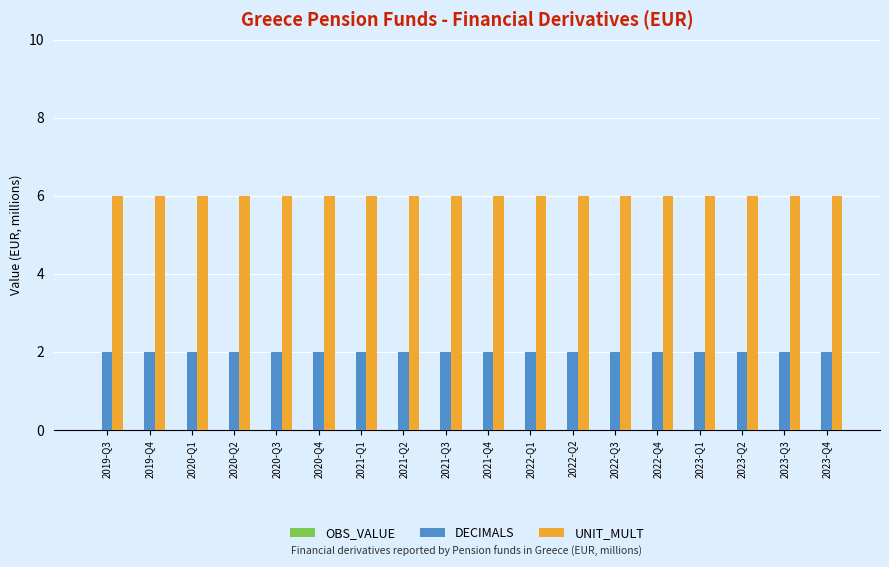

What is the spread (max minus min) of values at 2019-Q4?

4